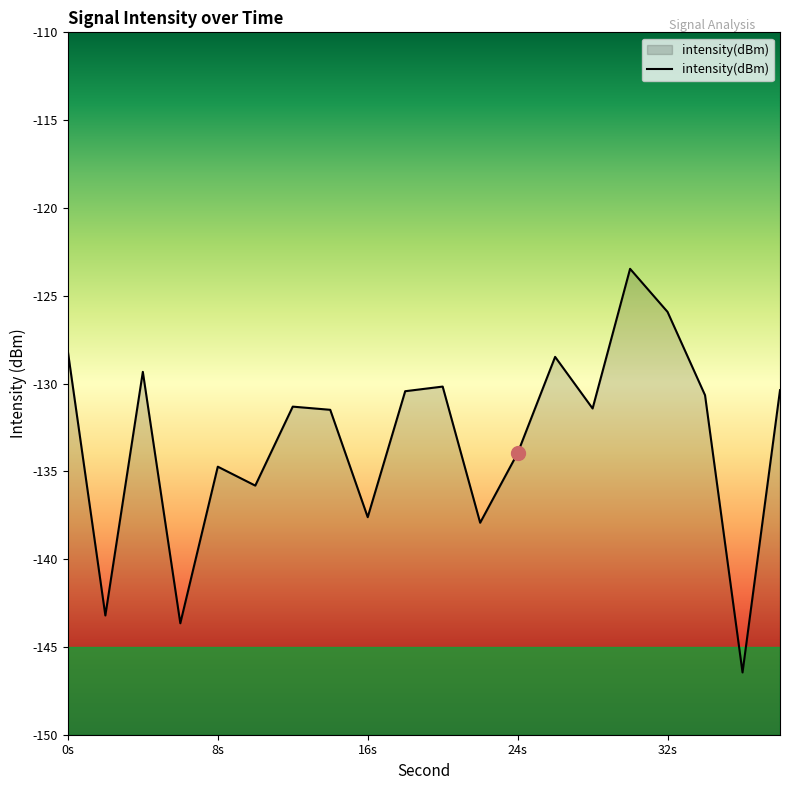

The chart shows a value of -89.5 at 24s. True or false?

False